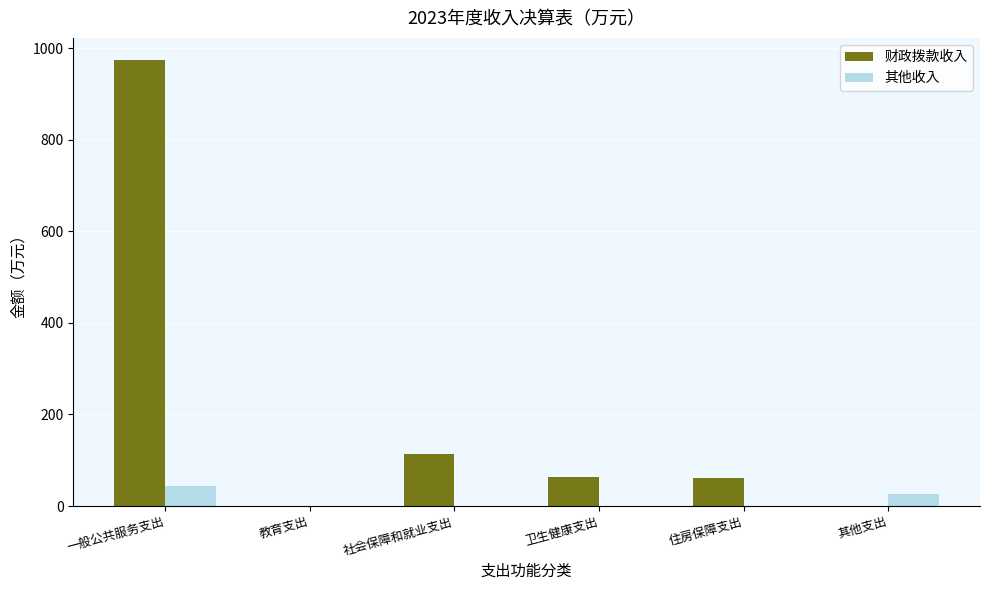

What is the spread (max minus min) of values at 住房保障支出?

61.3